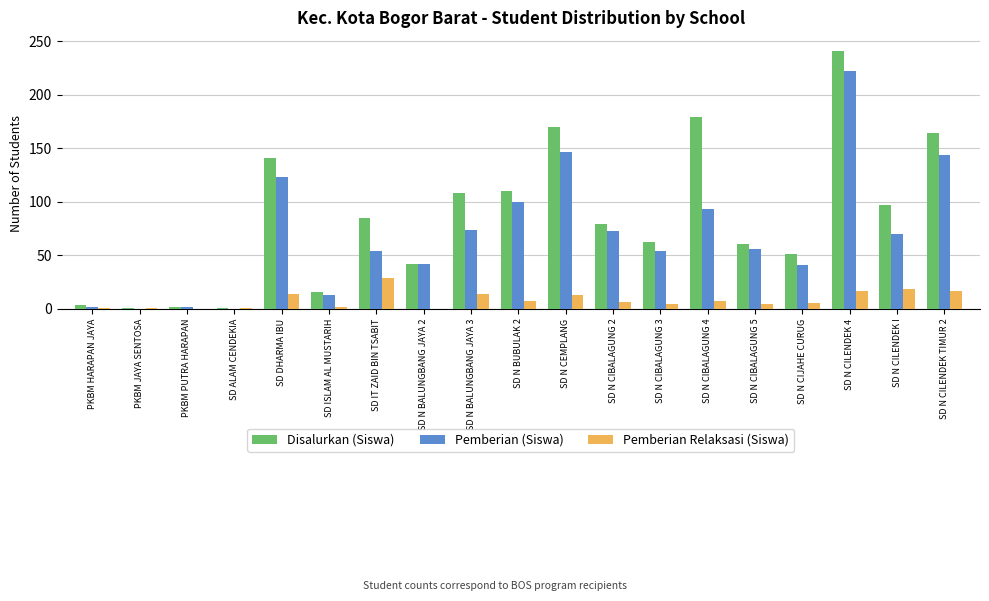

Are the bars horizontal?

No